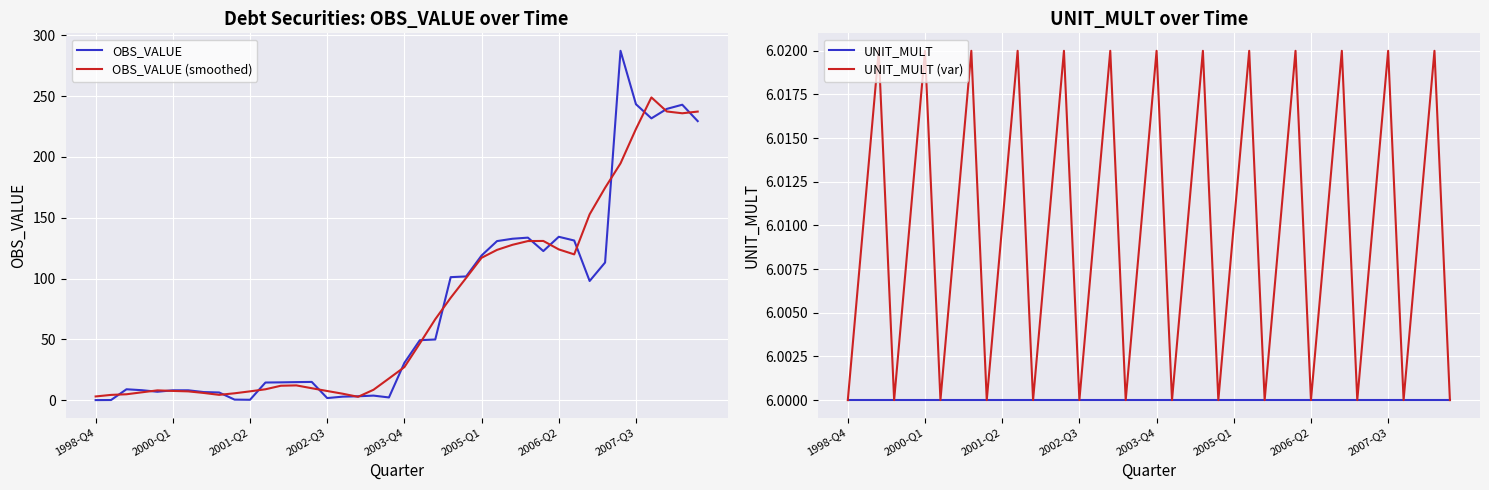

How many intersections are there between OBS_VALUE (smoothed) and OBS_VALUE?

18